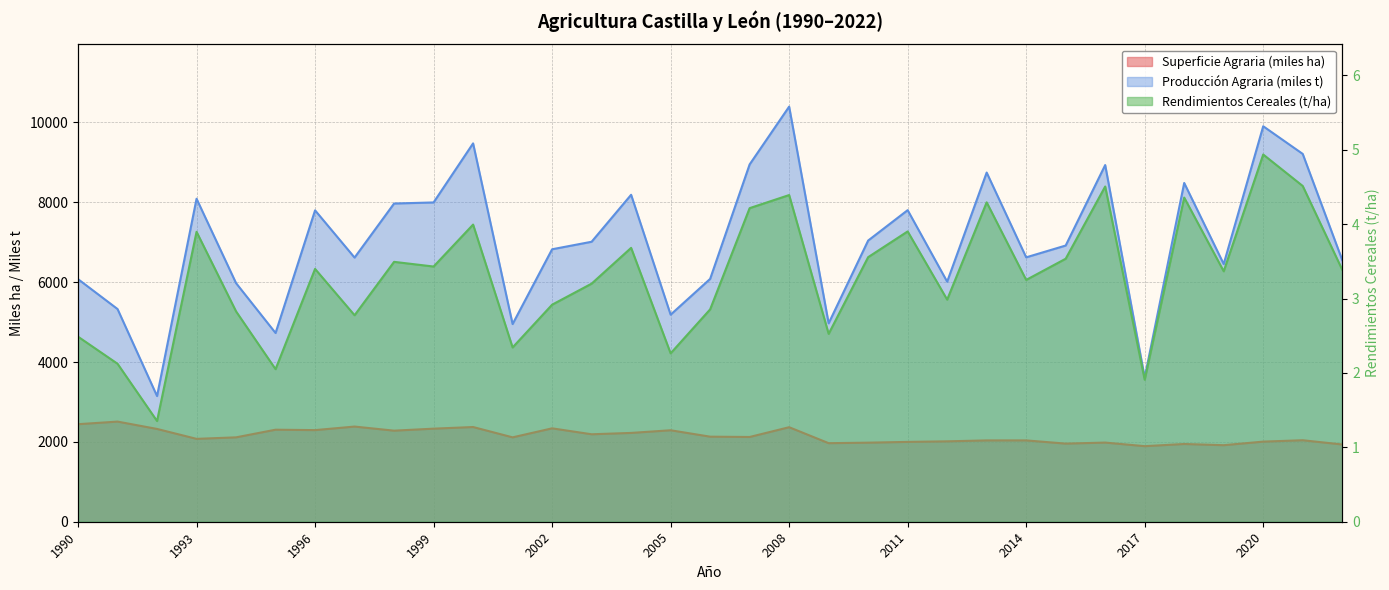

At how many categories does at least one series exceed 2022?

33